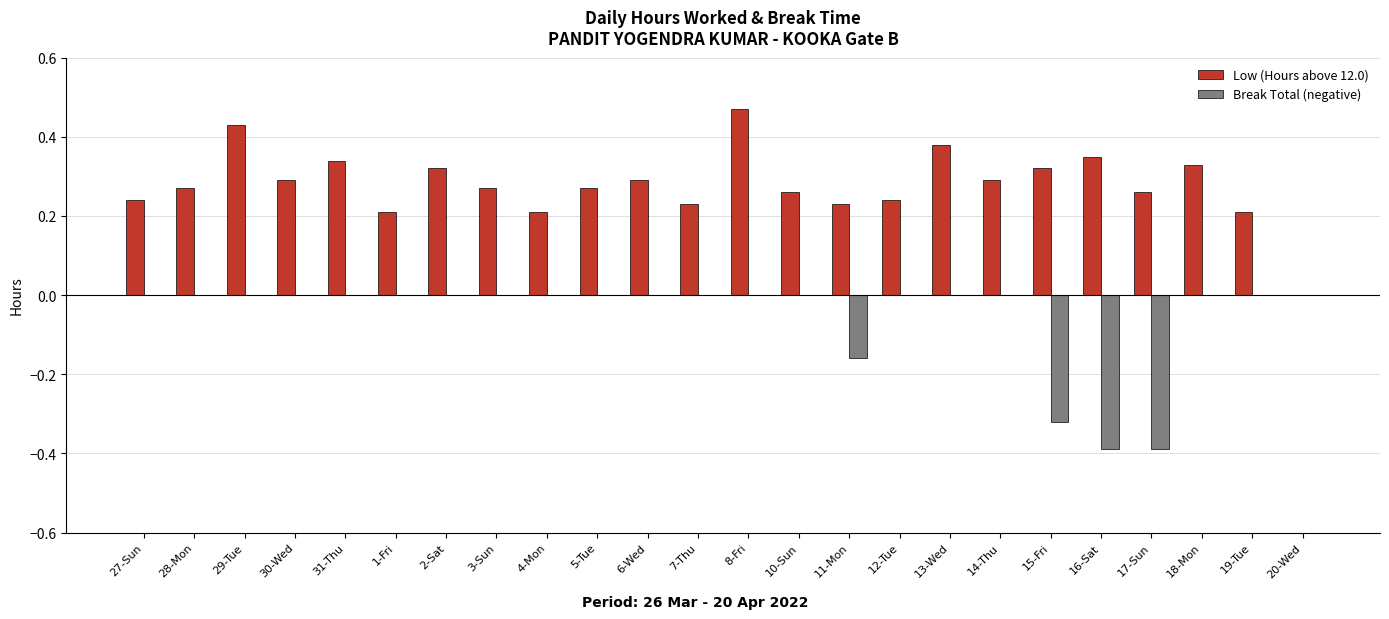

Which series changed the most between 1-Fri and 11-Mon?

Break Total (negative)